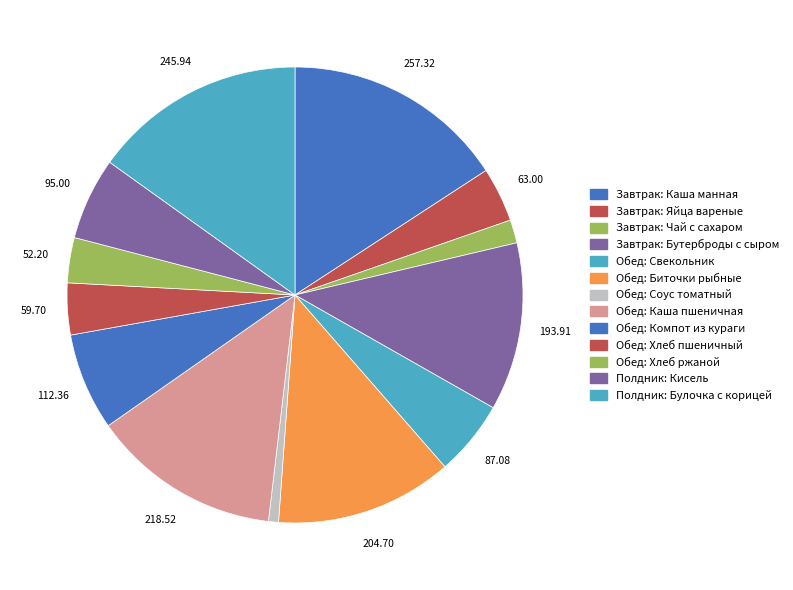

What percentage is the Обед: Каша пшеничная slice, to the nearest percent?

13%